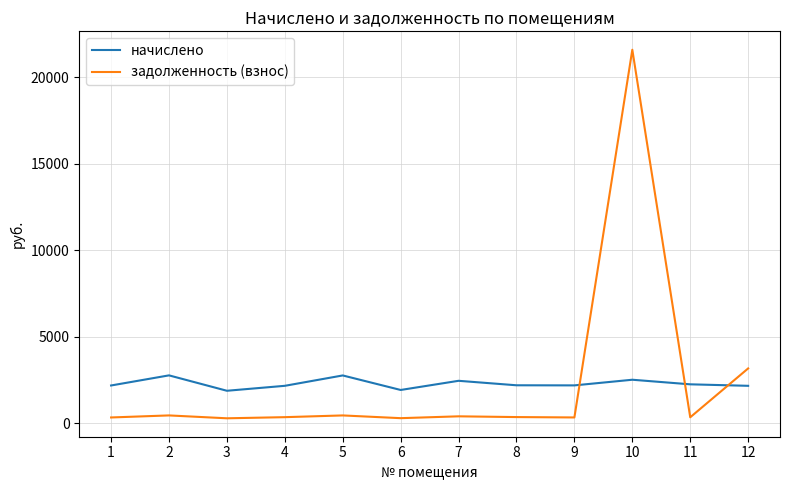

Rank the series at 12 from lowest to highest value.

начислено, задолженность (взнос)